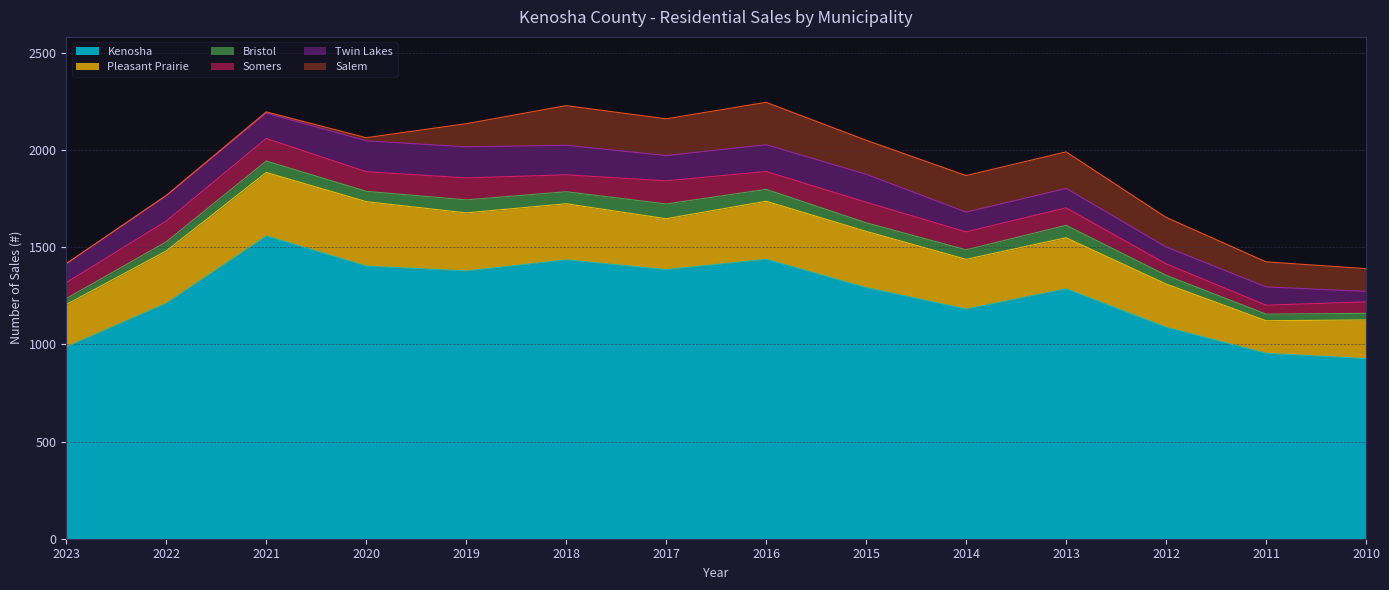

At which label does Somers first exceed 92?

2022